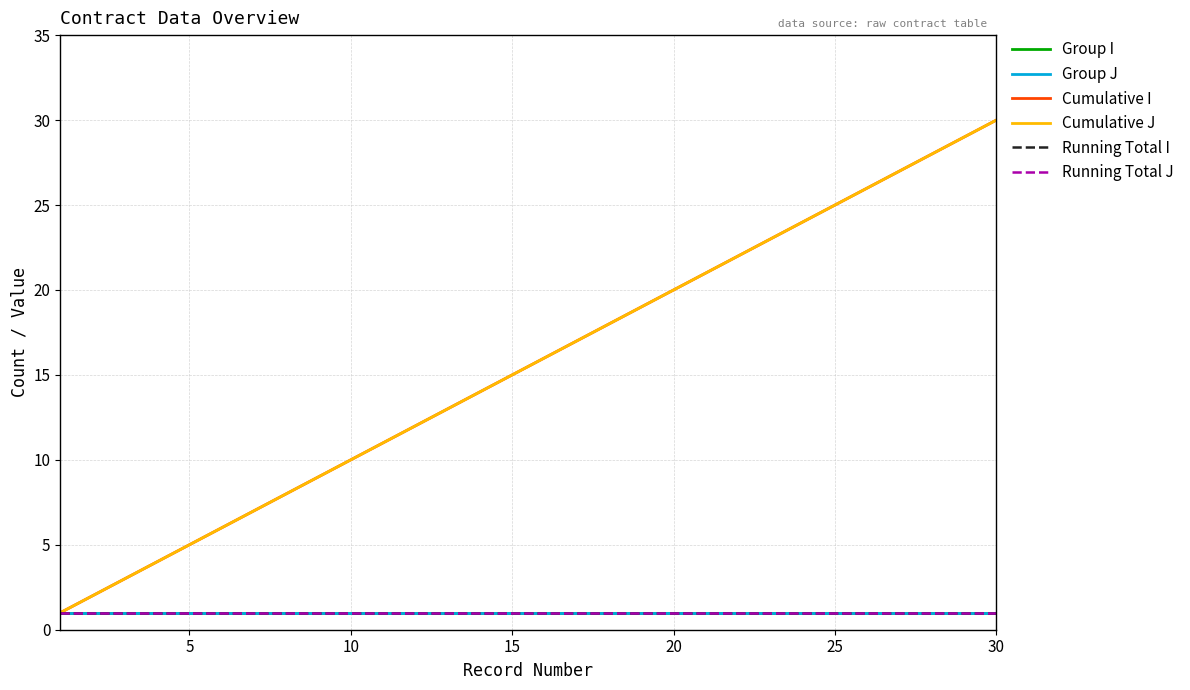

Is this an area chart (filled region under the line)?

No